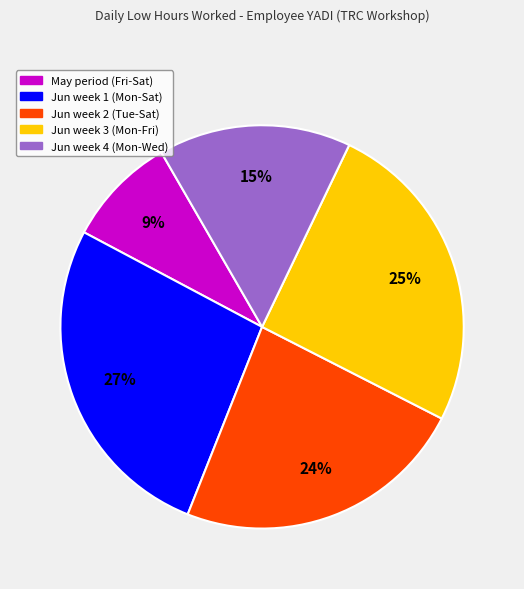

How many segments does this pie chart have?

5